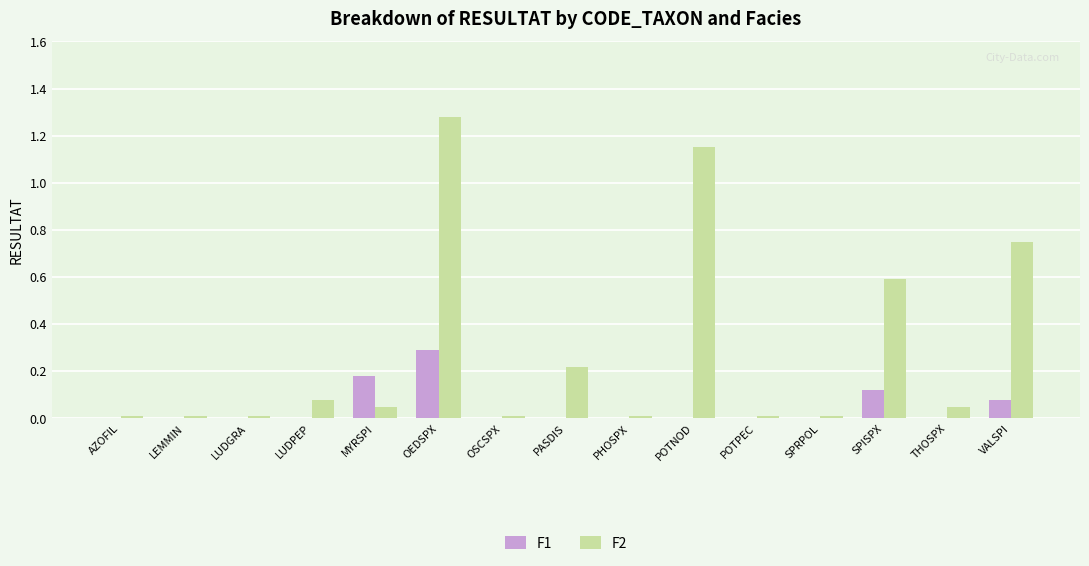

What is the sum of all F1 values?

0.7